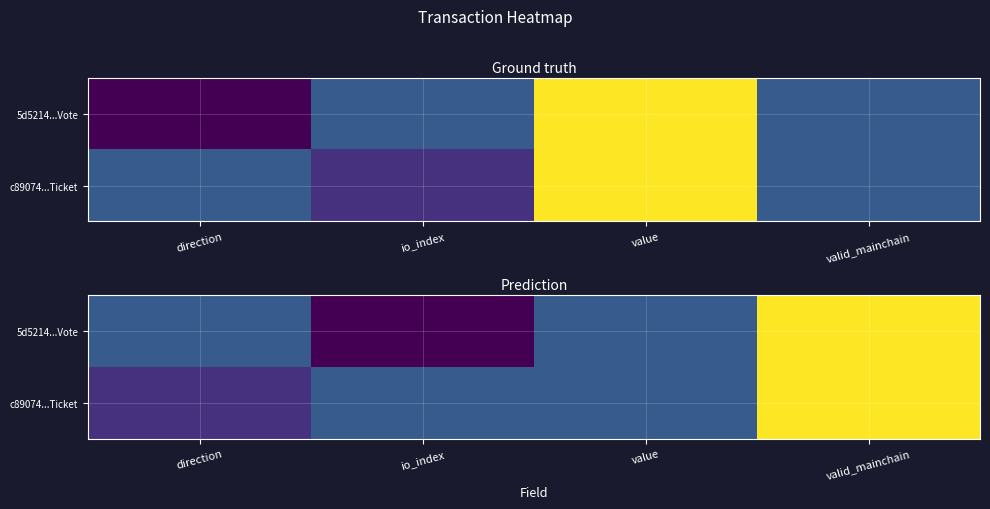

At which category is the sum across all series the highest?

valid_mainchain